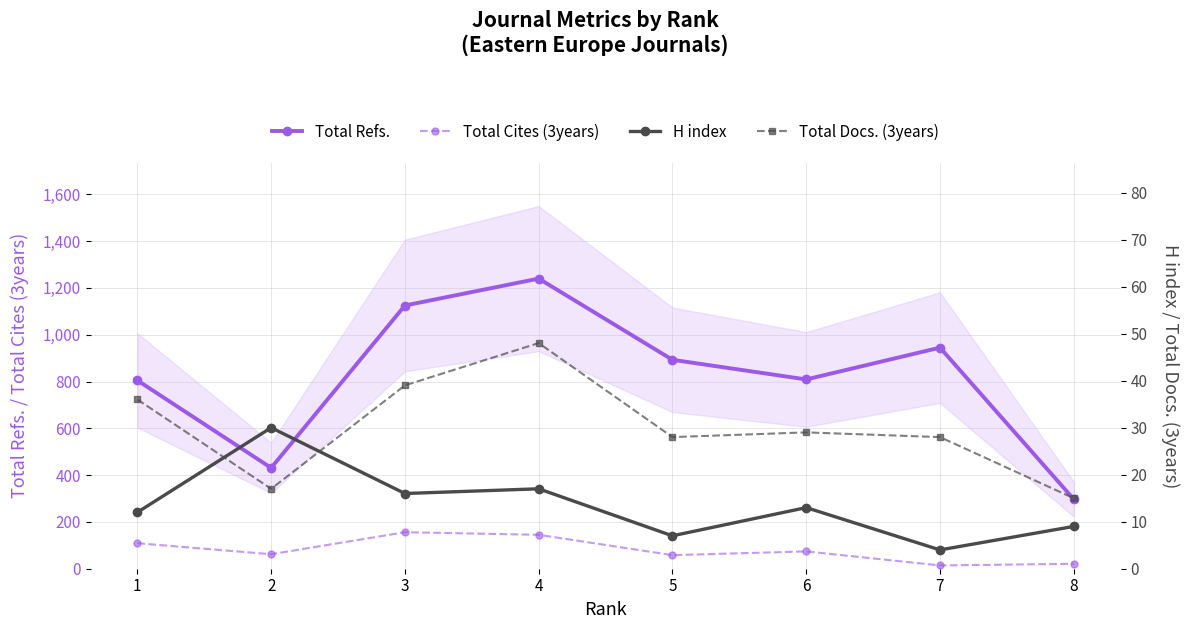

What is the smallest value displayed?

4